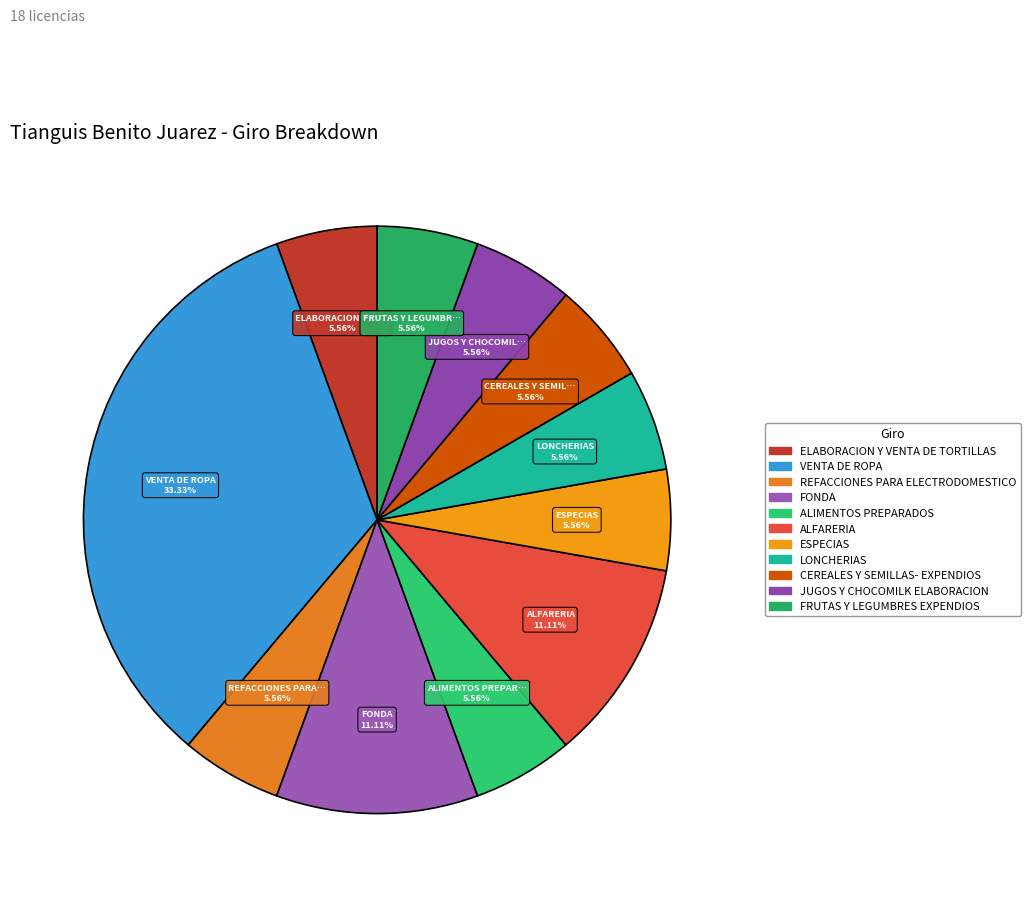

Rank the categories by value from lowest to highest.

ELABORACION Y VENTA DE TORTILLAS, REFACCIONES PARA ELECTRODOMESTICO, ALIMENTOS PREPARADOS, ESPECIAS, LONCHERIAS, CEREALES Y SEMILLAS- EXPENDIOS, JUGOS Y CHOCOMILK ELABORACION, FRUTAS Y LEGUMBRES EXPENDIOS, FONDA, ALFARERIA, VENTA DE ROPA